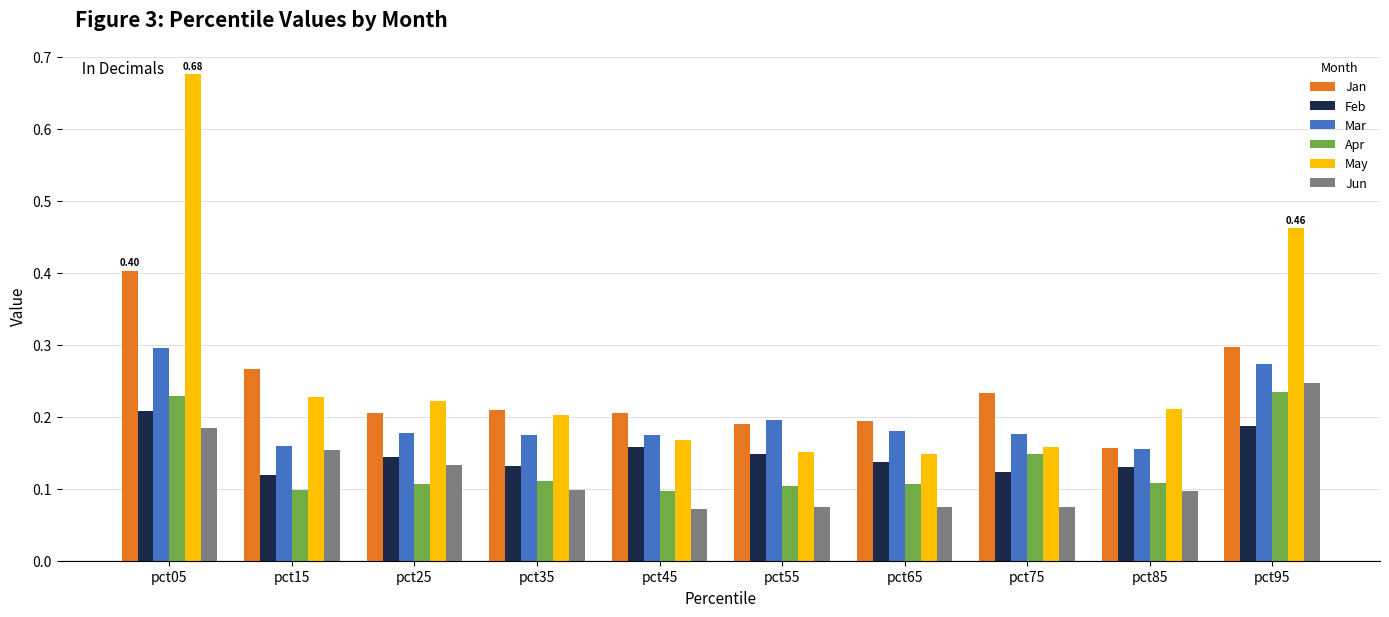

How many bars are there in each group?

6